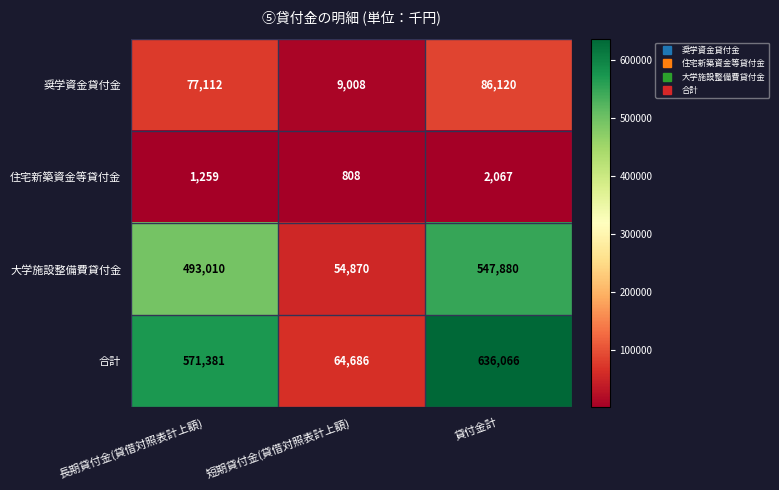

What is the sum of the 大学施設整備費貸付金 values at 長期貸付金(貸借対照表計上額) and 短期貸付金(貸借対照表計上額)?

547880